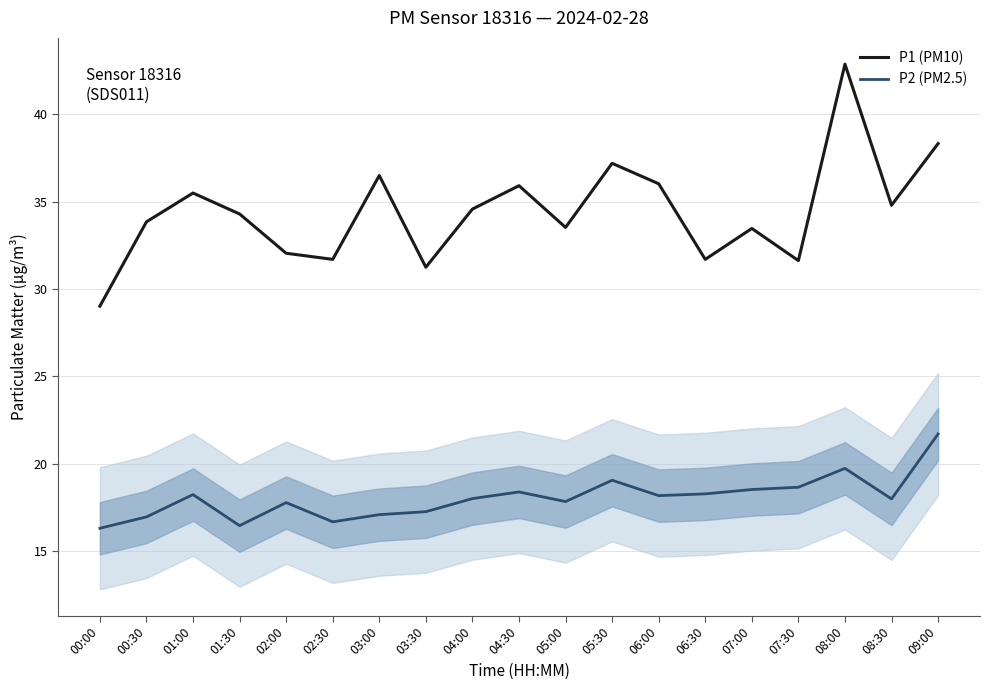

What value does the P1 (PM10) series have at 08:00?

42.9